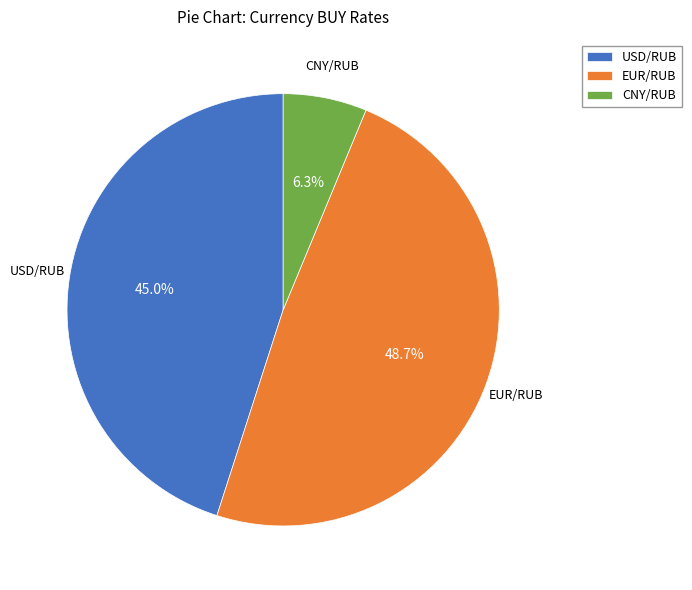

To the nearest percent, what is the difference between the largest and smallest slice percentages?

42%